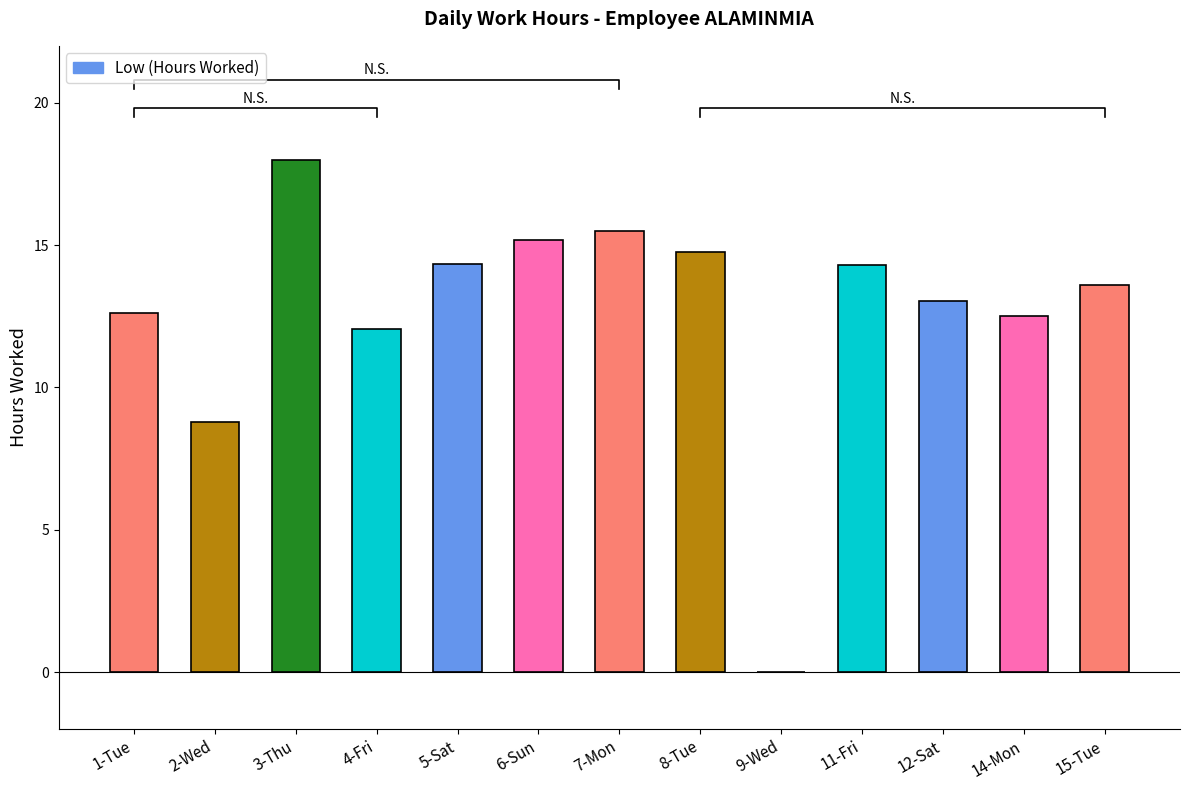

The chart shows a value of 14.3 at 5-Sat. True or false?

True